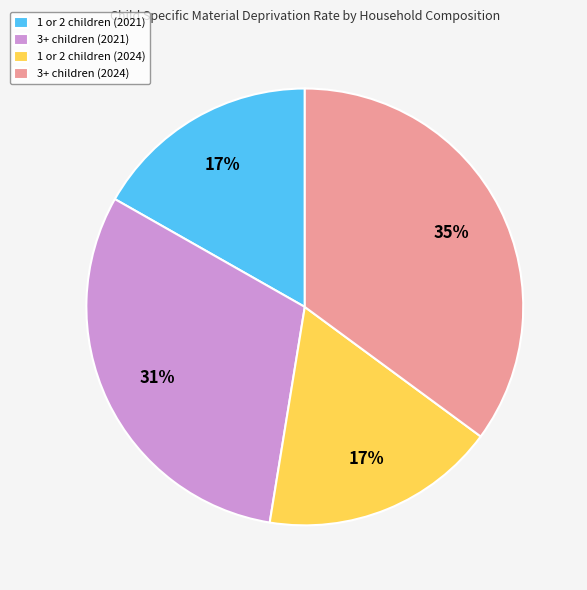

The 1 or 2 children (2024) slice represents 17% of the pie. True or false?

True